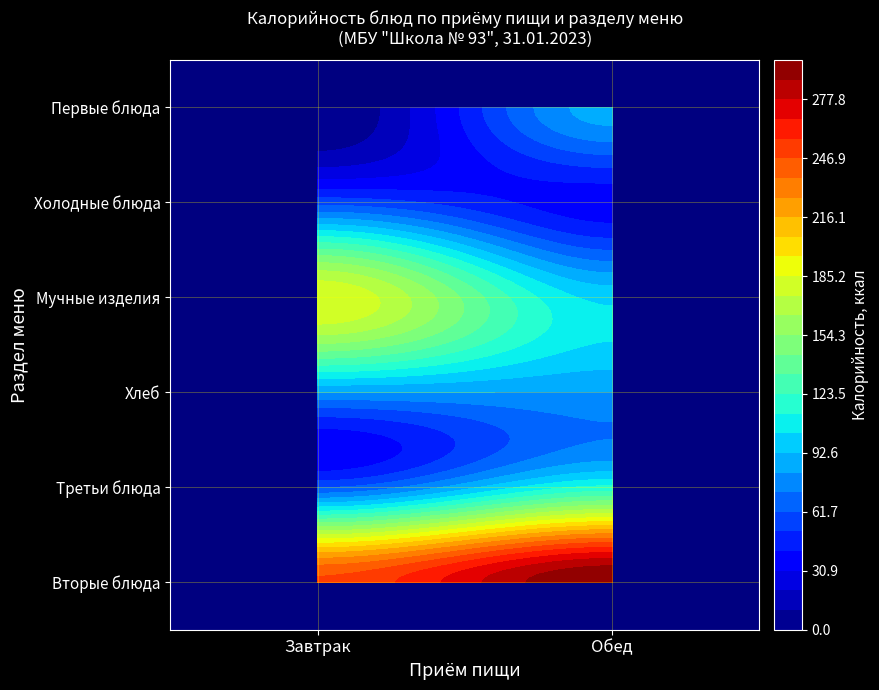

Reading left to right, list all the values displayed in this chart.

Завтрак: 248.7	61.2	82.0	184.1	57.7	0.0
Обед: 298.4	115.9	82.0	99.6	35.3	87.3